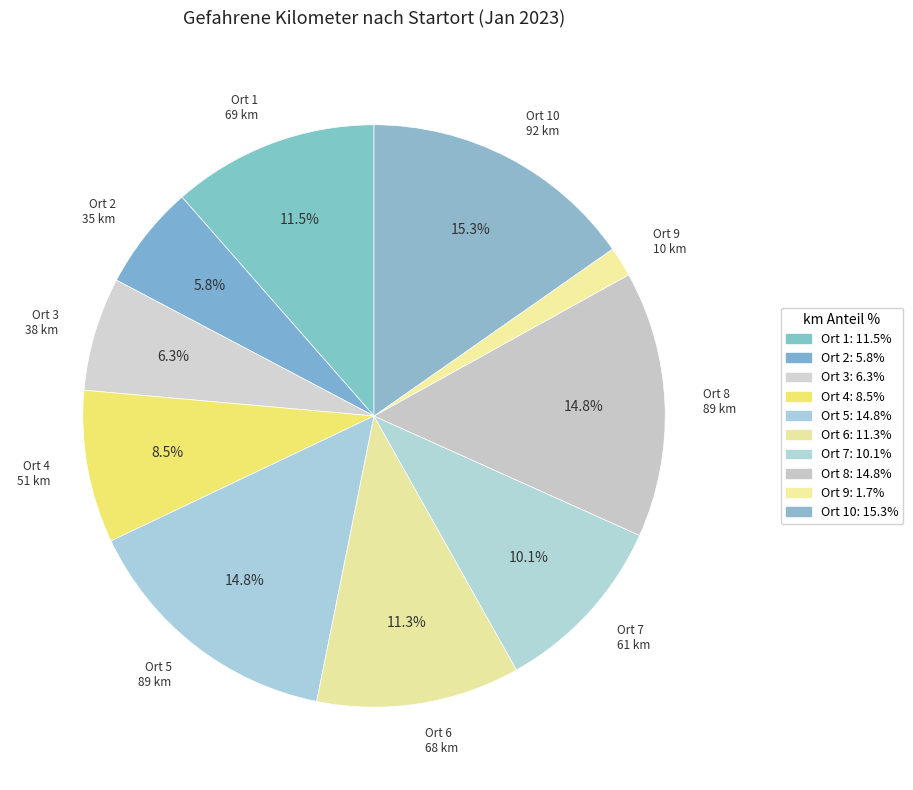

How many slices are in this pie chart?

10